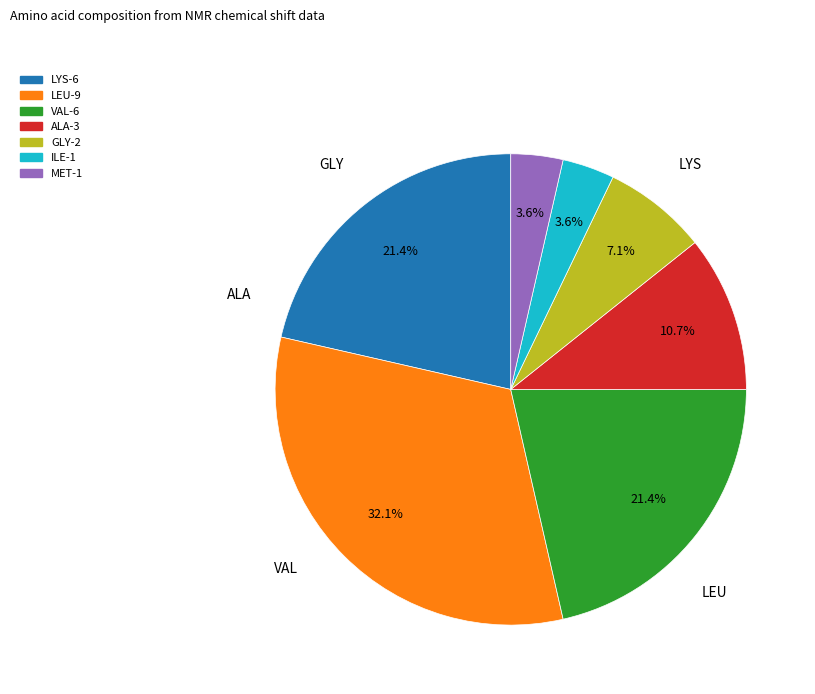

The ALA slice represents 19% of the pie. True or false?

False